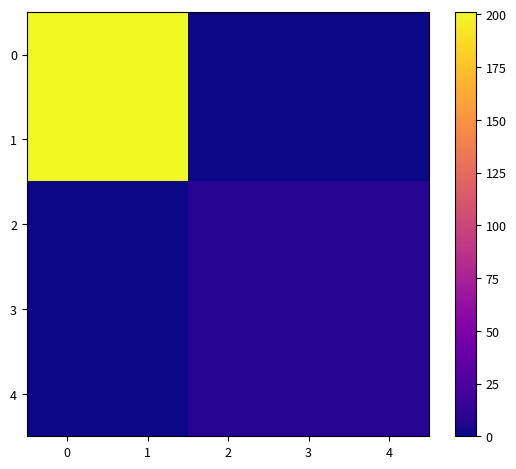

Which series has the widest spread of values?

row_0